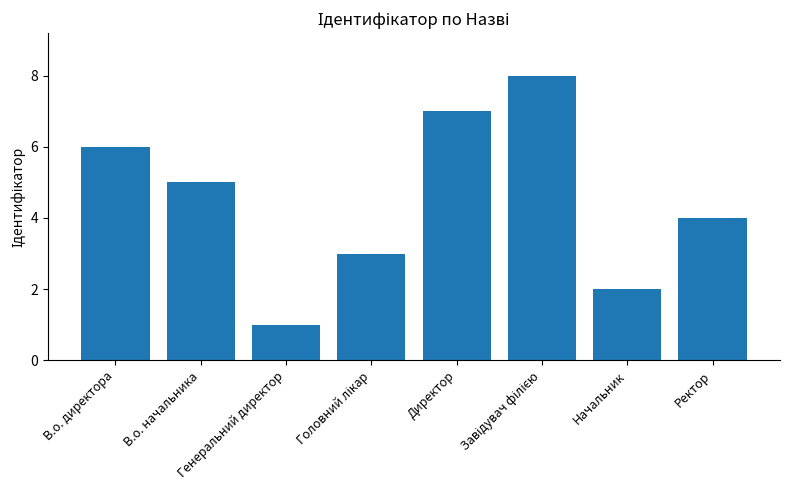

How many values are between 3 and 7?

5